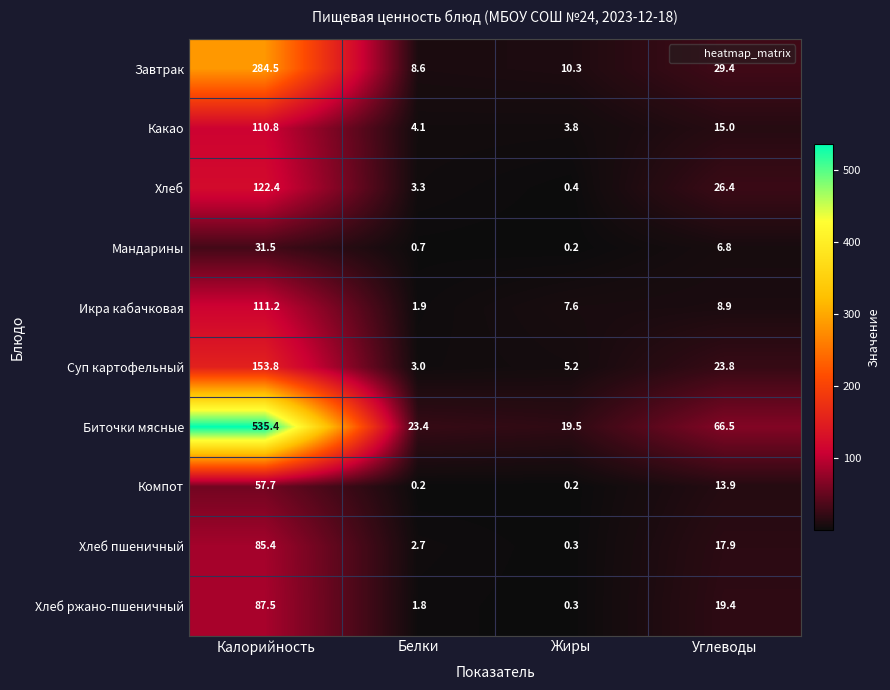

Which series has the largest range (max minus min)?

Биточки мясные